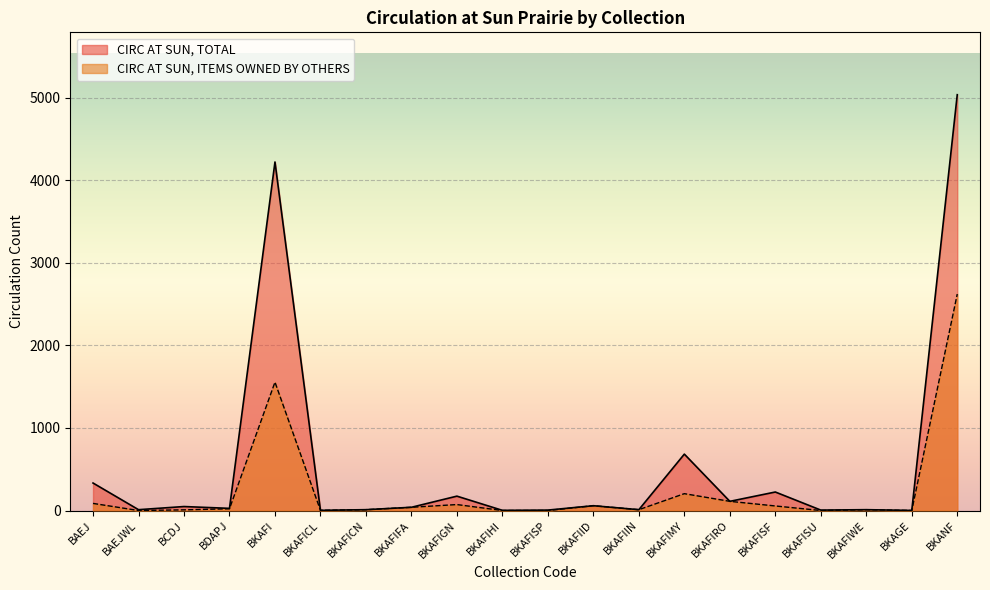

Which series has the largest total across all categories?

CIRC AT SUN, TOTAL